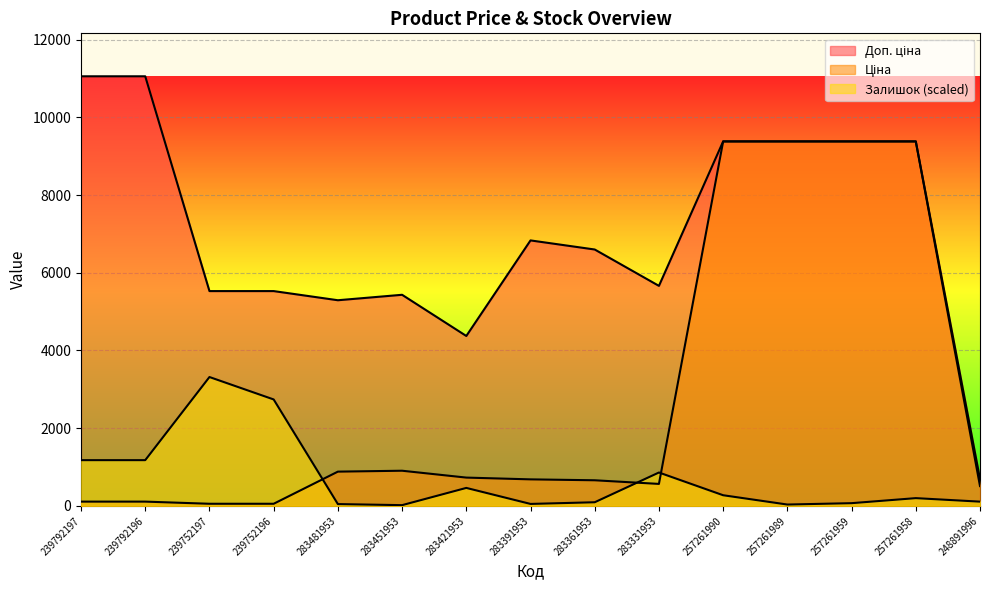

Reading left to right, what are all the values shown in this chart?

Ціна: 239792197=110.5	239792196=110.5	239752197=55.3	239752196=55.3	283481953=882.1	283451953=905.5	283421953=728.8	283391953=683.2	283361953=659.8	283331953=566.2	257261990=9379.3	257261989=9379.3	257261959=9379.3	257261958=9379.3	248891996=510.6
Доп. ціна: 239792197=11055.0	239792196=11055.0	239752197=5528.0	239752196=5528.0	283481953=5292.4	283451953=5432.8	283421953=4372.9	283391953=6831.9	283361953=6597.9	283331953=5662.1	257261990=9379.3	257261989=9379.3	257261959=9379.3	257261958=9379.3	248891996=692.0
Залишок: 239792197=1177.5	239792196=1177.5	239752197=3316.5	239752196=2739.5	283481953=47.1	283451953=19.6	283421953=463.1	283391953=51.0	283361953=94.2	283331953=859.5	257261990=274.7	257261989=35.3	257261959=70.6	257261958=200.2	248891996=109.9